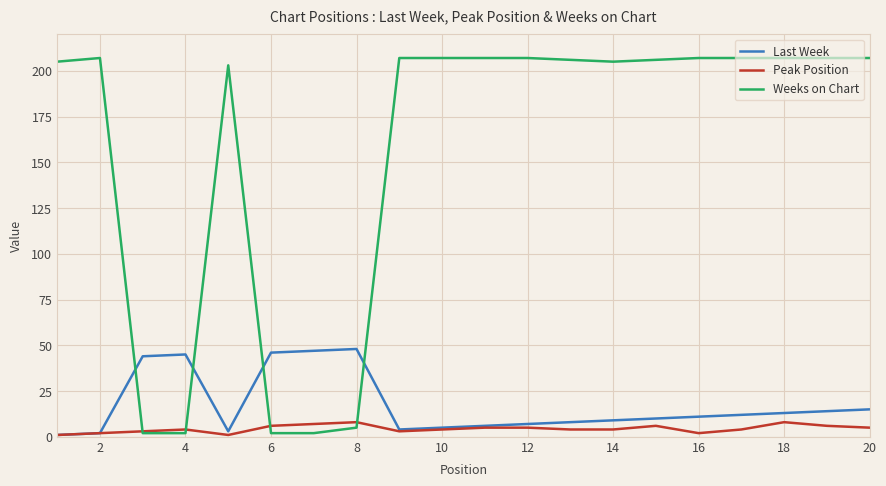

Which series has the largest range (max minus min)?

Weeks on Chart